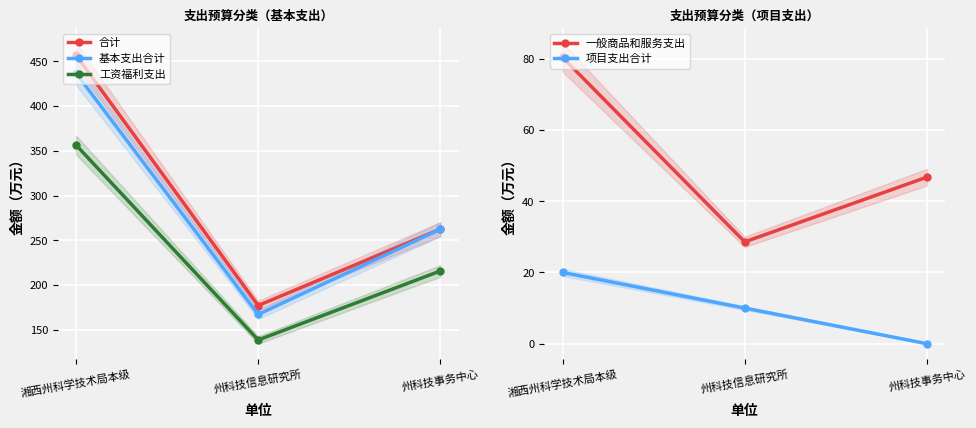

What position from the left is 州科技事务中心?

3